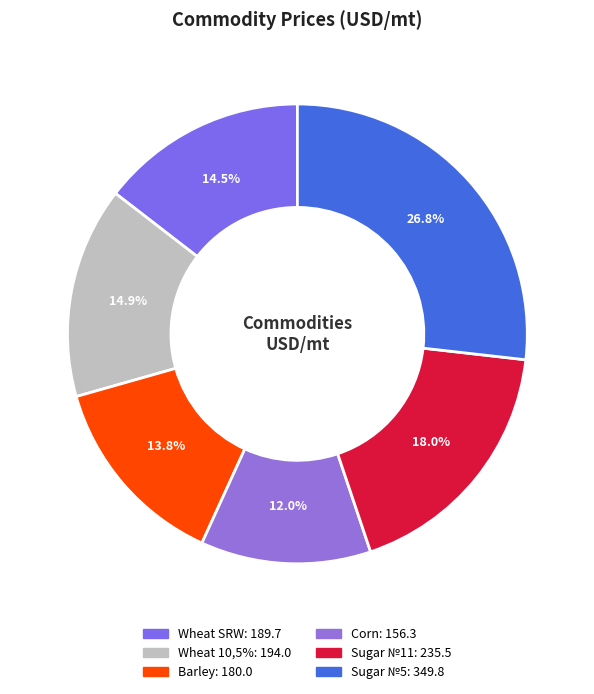

What percentage is the Sugar №5 slice, to the nearest percent?

27%